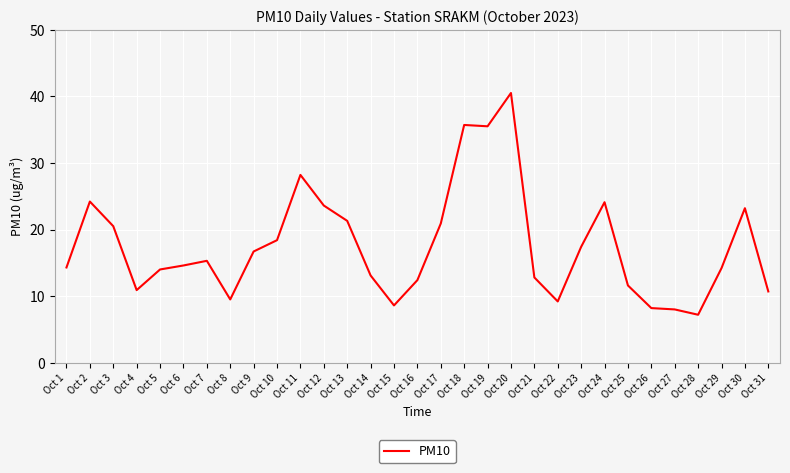

At which category does the chart reach its peak across all series?

Oct 20